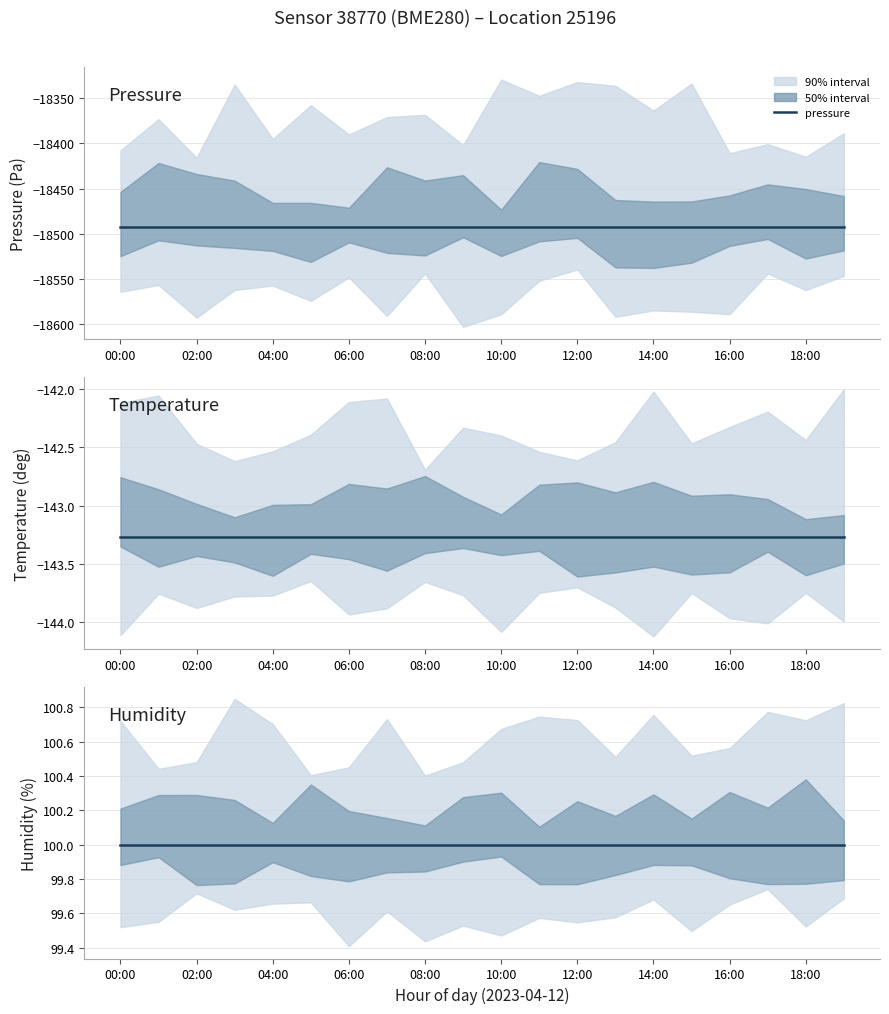

At which category is the sum across all series the highest?

00:00